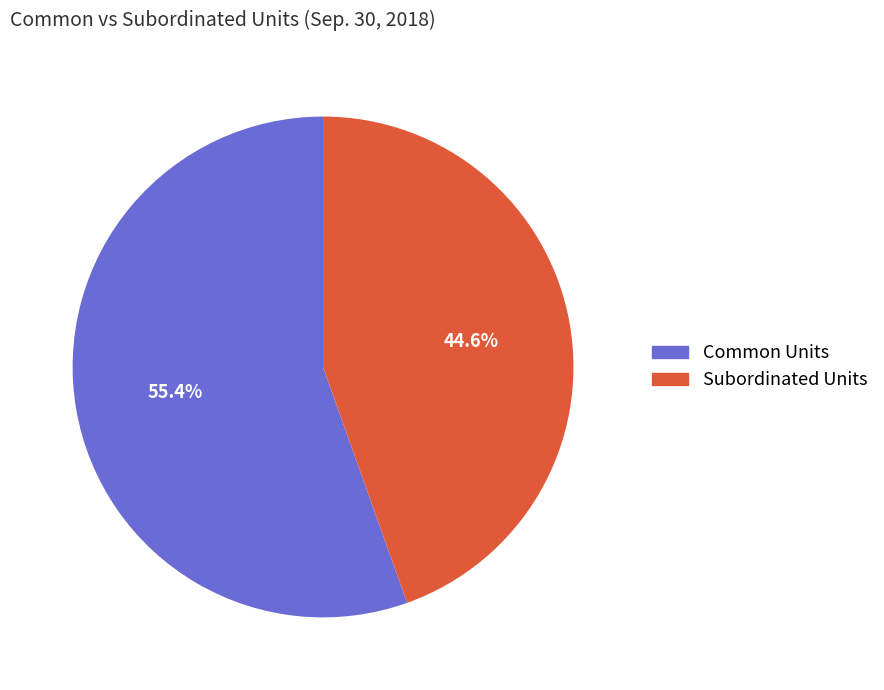

Rank the categories by value from highest to lowest.

Common Units, Subordinated Units